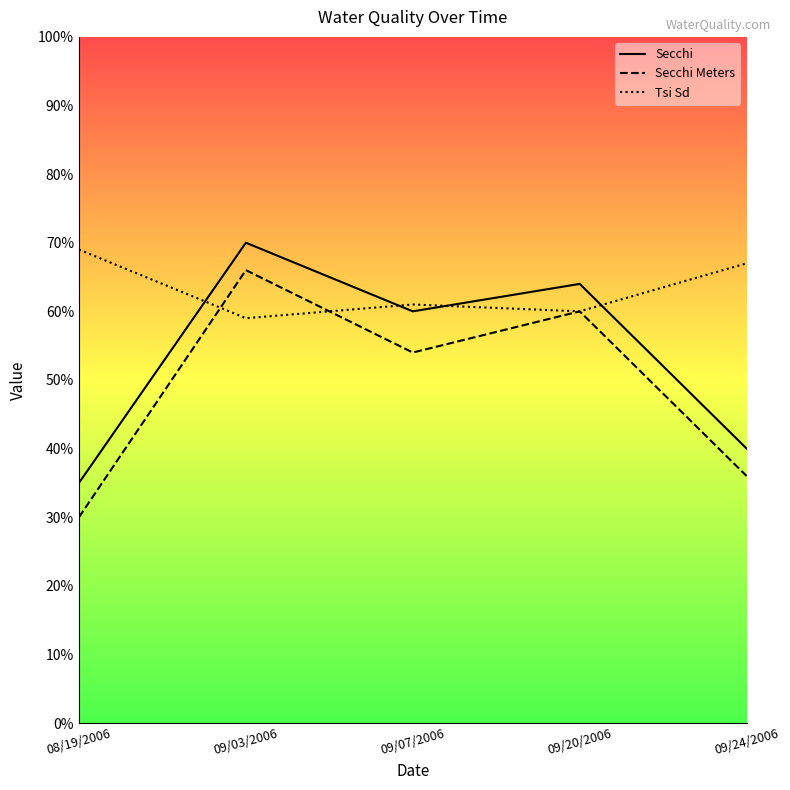

Rank the categories by Tsi Sd value from highest to lowest.

08/19/2006, 09/24/2006, 09/07/2006, 09/20/2006, 09/03/2006